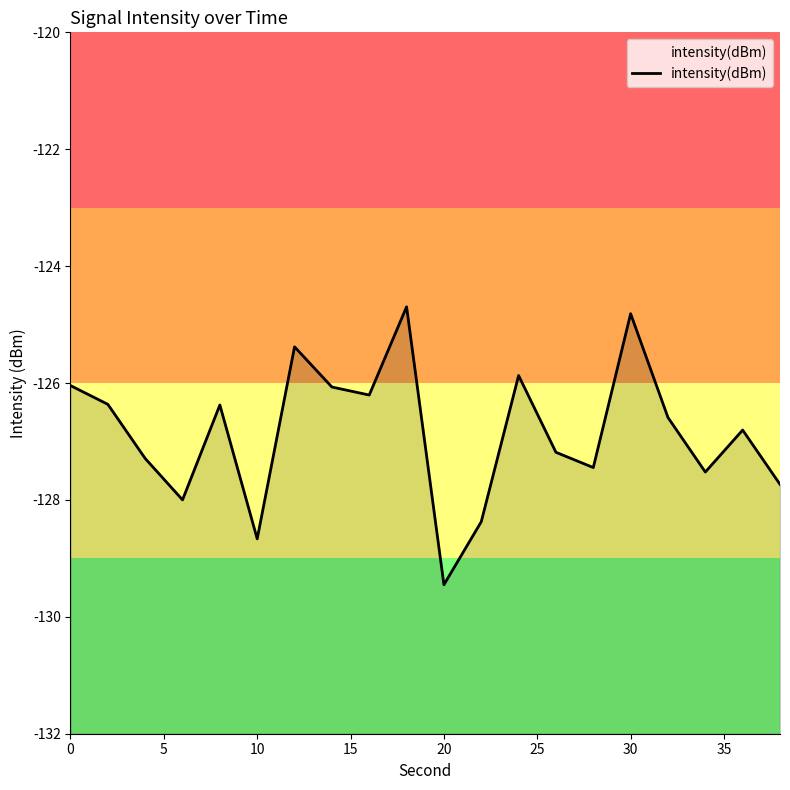

How many data points are less than -126?

16